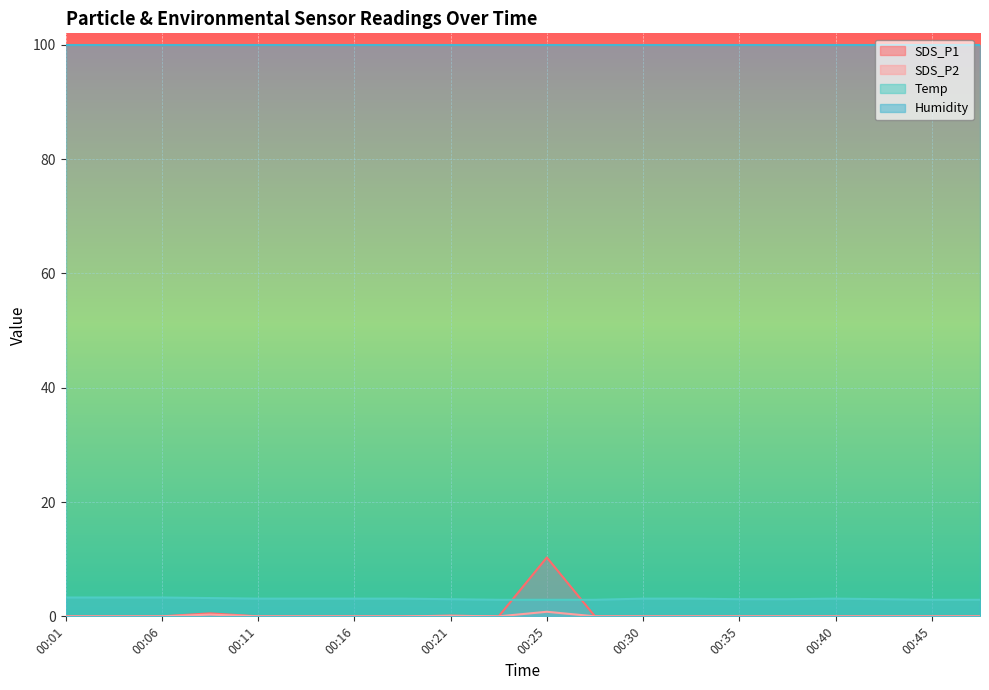

Which has a higher value, 00:13 or 00:08?

00:08